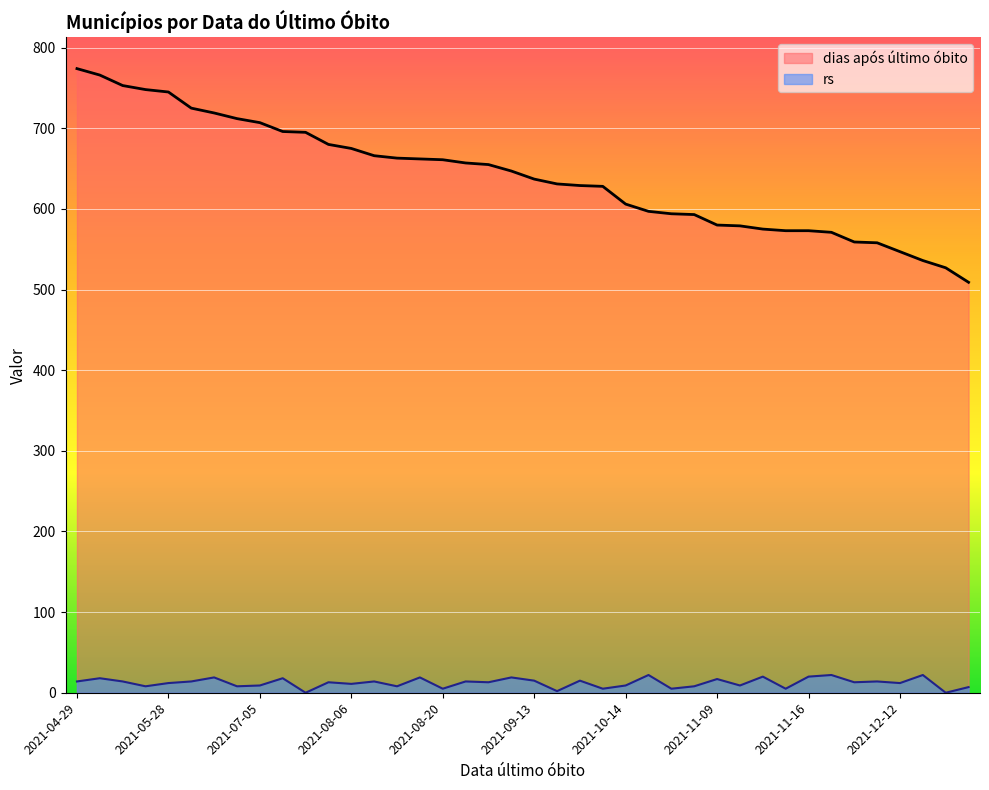

True or false: rs and dias após último óbito cross at least once.

False